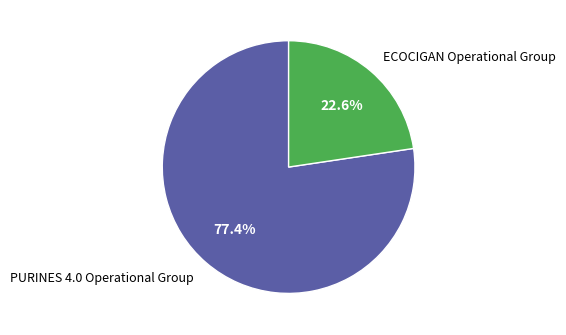

What is the ratio of the value at PURINES 4.0 Operational Group to the value at ECOCIGAN Operational Group?

3.4